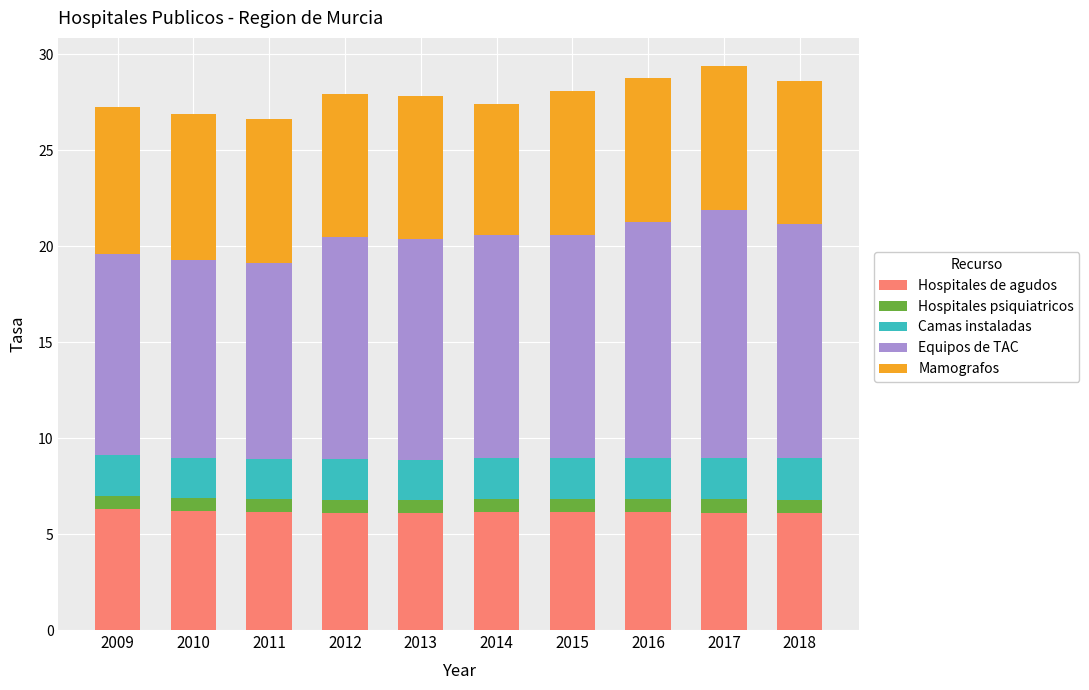

What is the total value across all series at 2015?

28.1